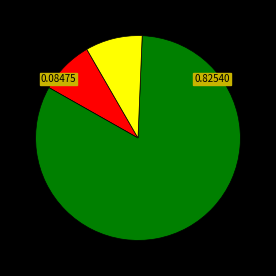

Does any single category account for the majority?

Yes